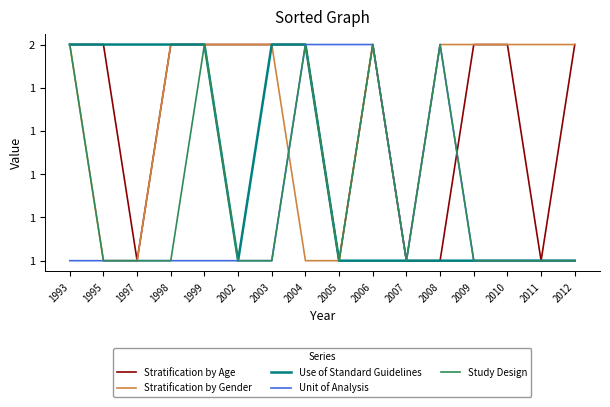

Does the chart have visible grid lines?

No